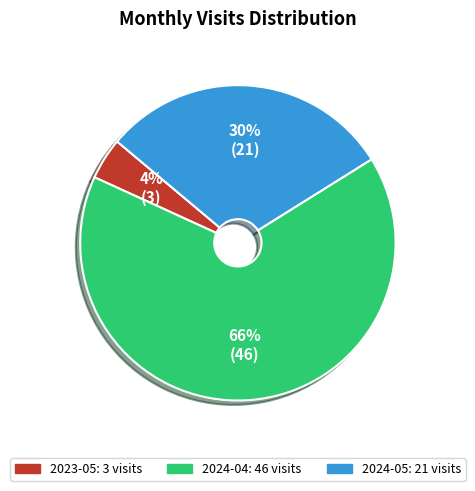

How many segments does this pie chart have?

3